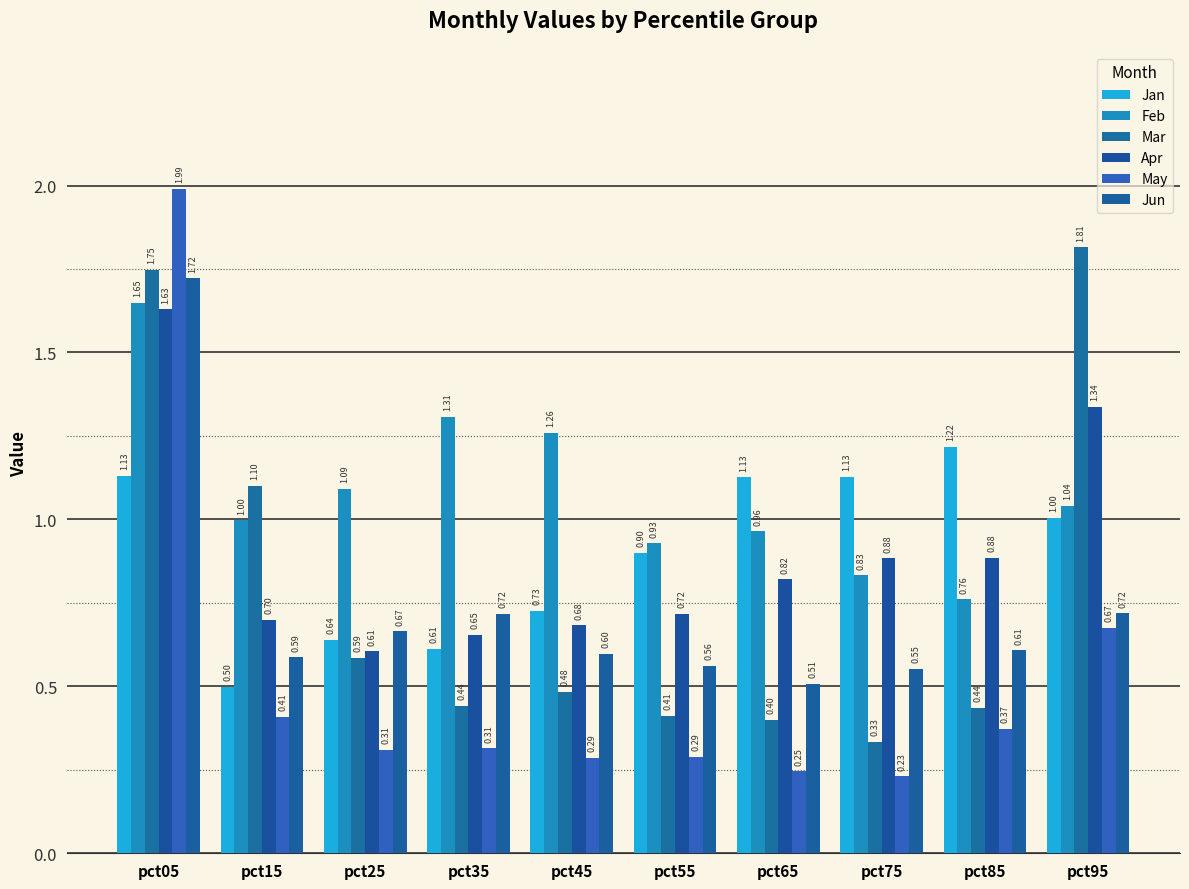

What are all the series names shown in the legend?

Jan, Feb, Mar, Apr, May, Jun